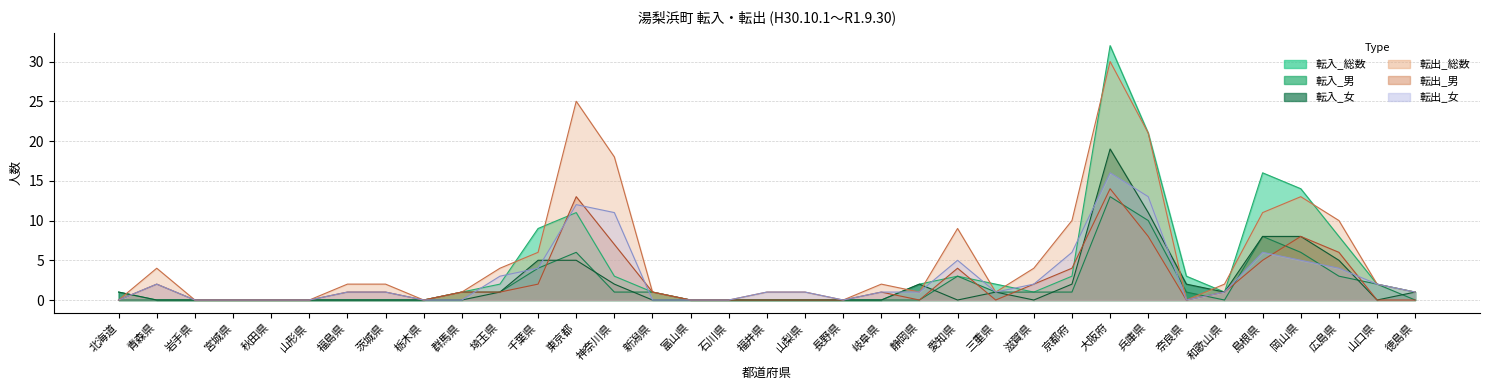

The 転出_女 series shows 9 at 奈良県. True or false?

False